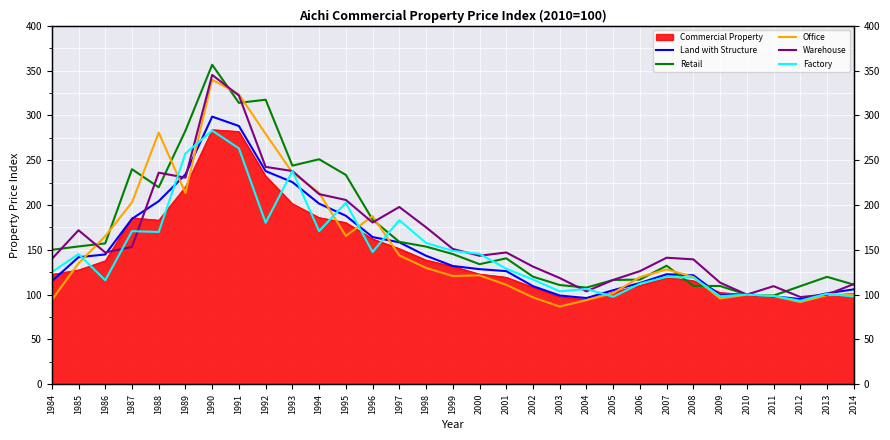

What is the spread (max minus min) of values at 2003?

31.9